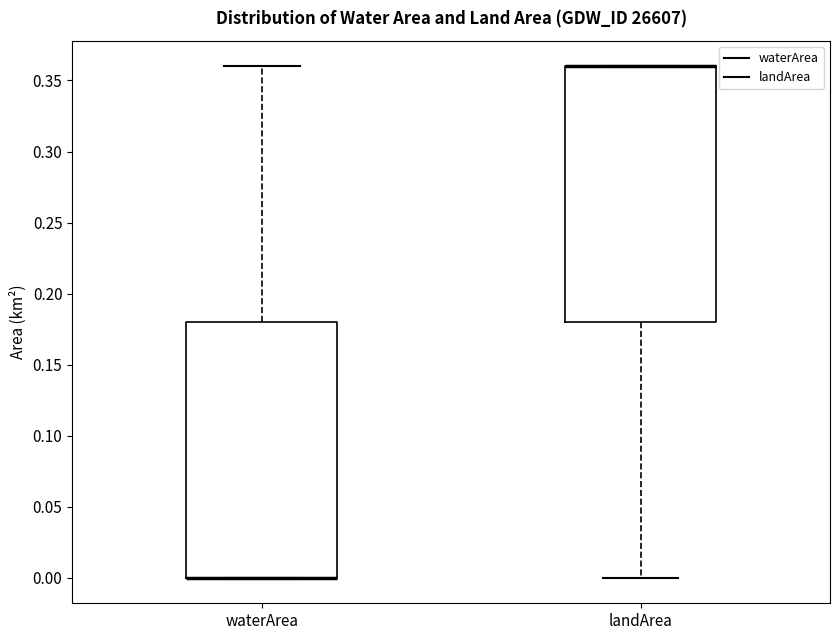

Where is the upper edge of the box for waterArea on the y-axis? The values are not printed on the chart, so give them approximately, as read against the axis.

0.18